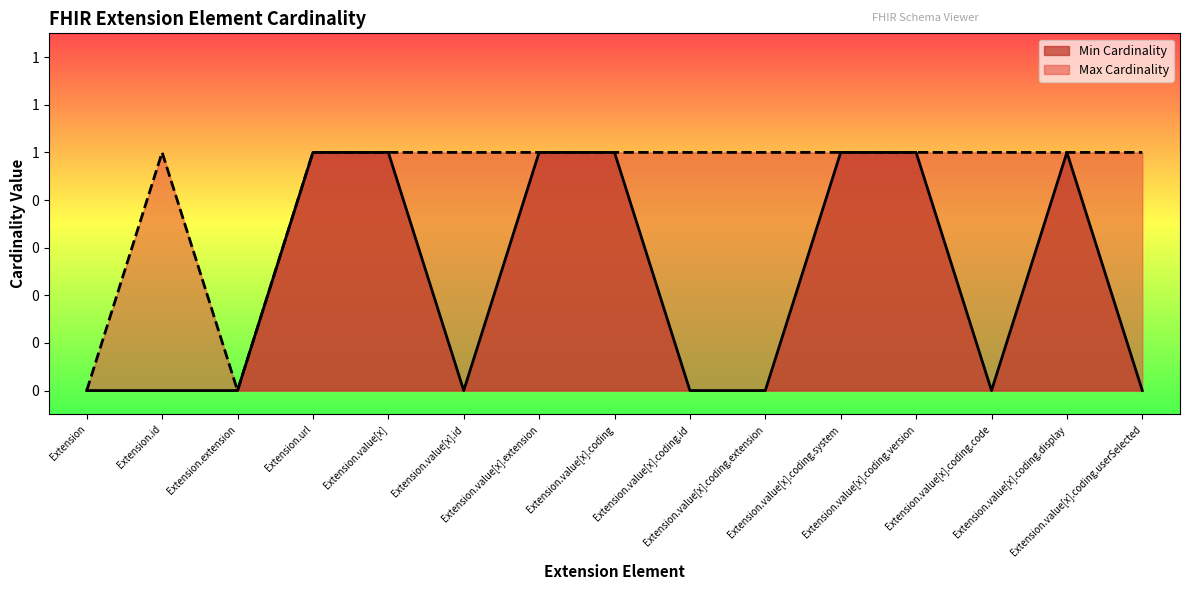

How many data points does each series have?

15